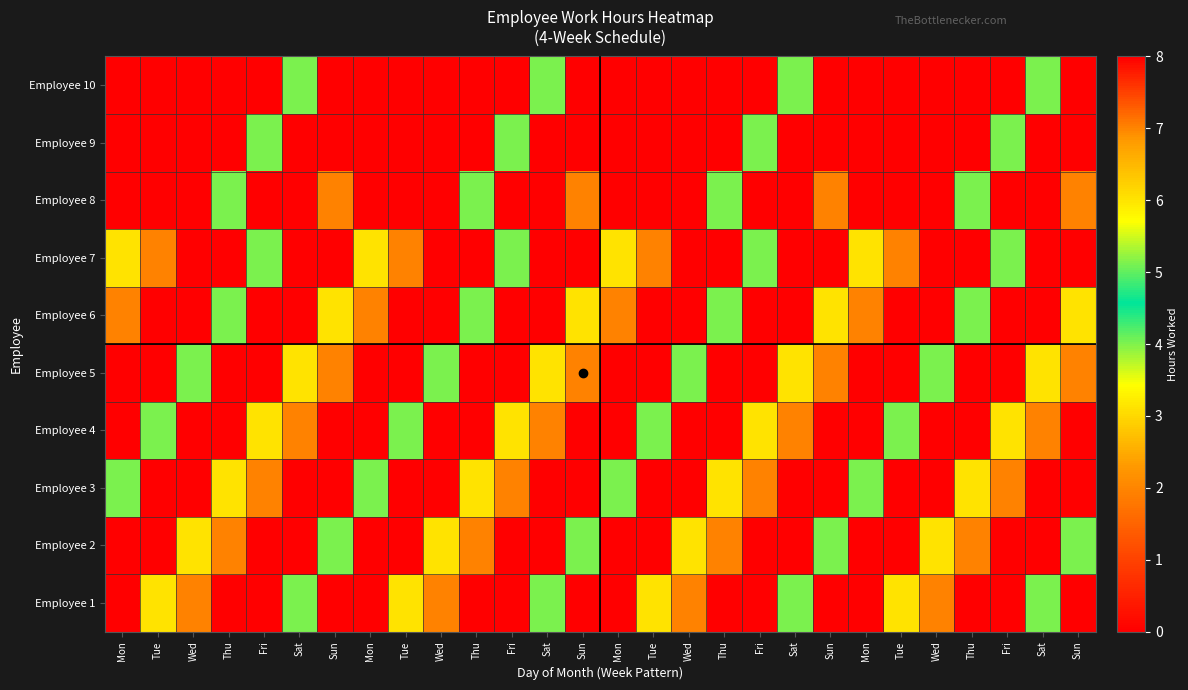

Which category has the highest value across all series?

Mon